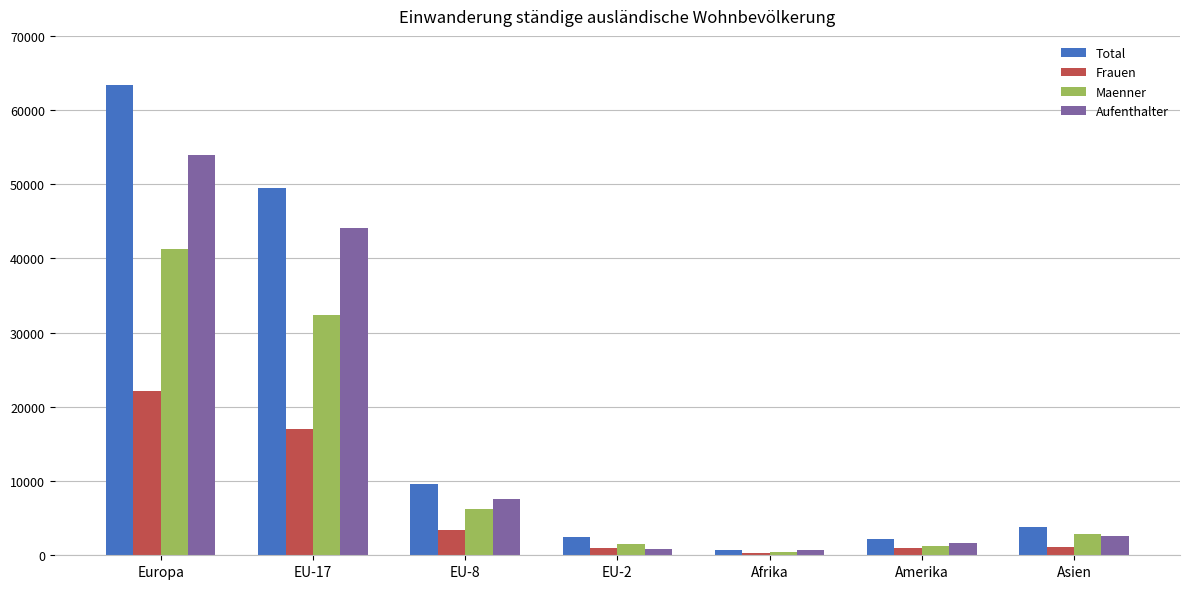

What is the total value across all series at Afrika?

2218